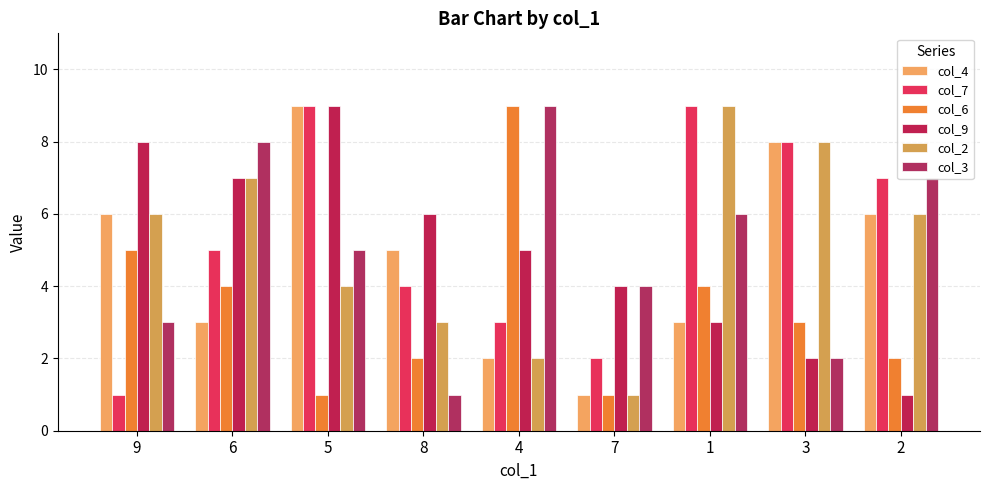

What is the label of the 7th bar from the left?

1